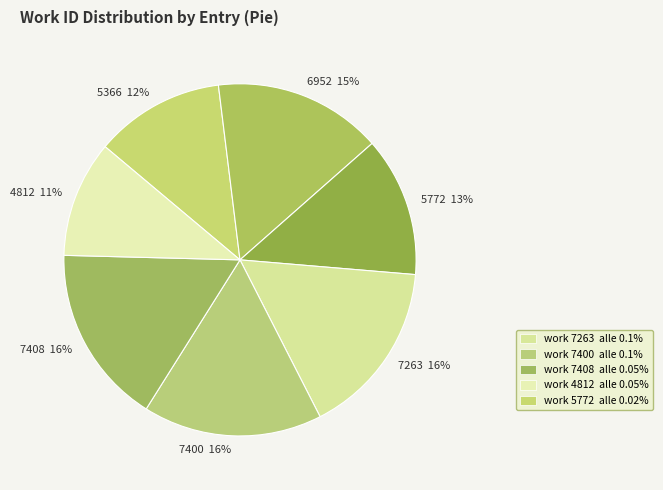

Is the sum of 5366 12% and 7408 16% greater than half?

No